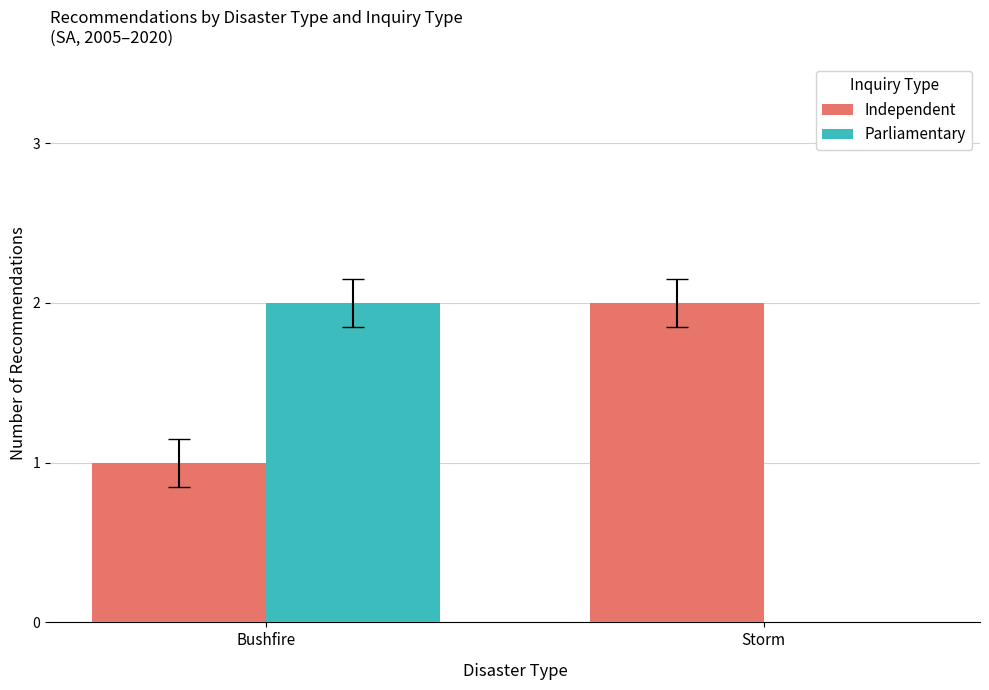

Between Bushfire and Storm, which series saw the biggest shift?

Parliamentary